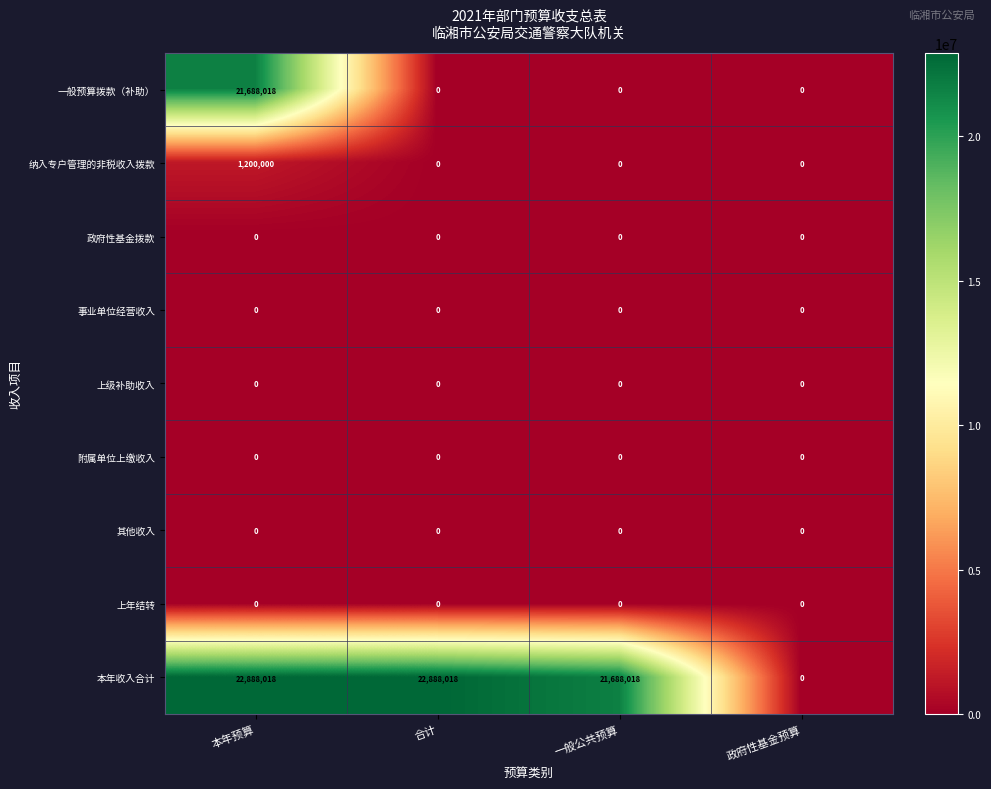

Which series has the widest spread of values?

本年收入合计